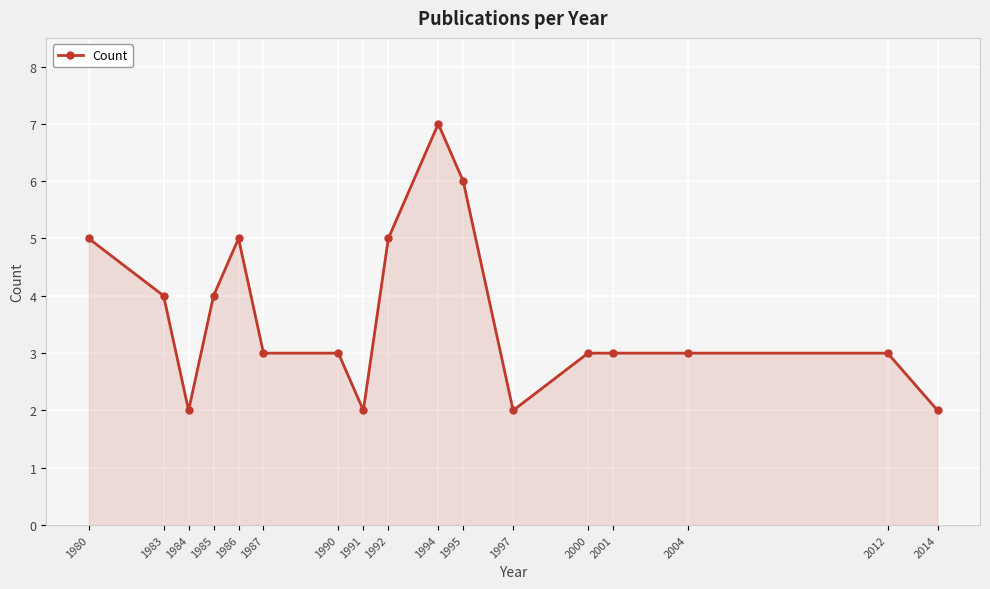

True or false: the data shows 4 at 1985.

True